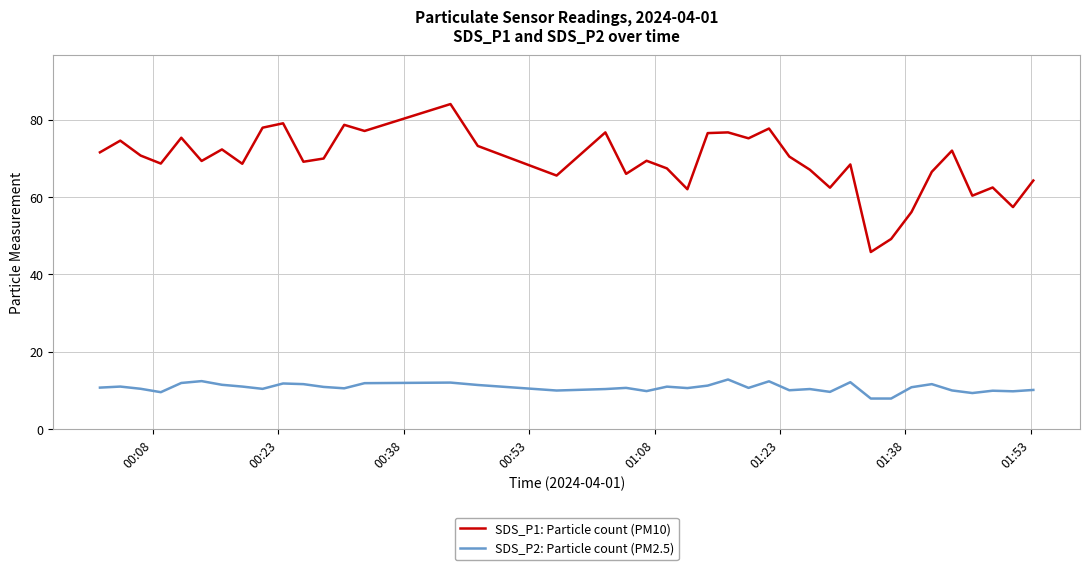

What is the average value of the SDS_P1: Particle count (PM10) series?

69.1